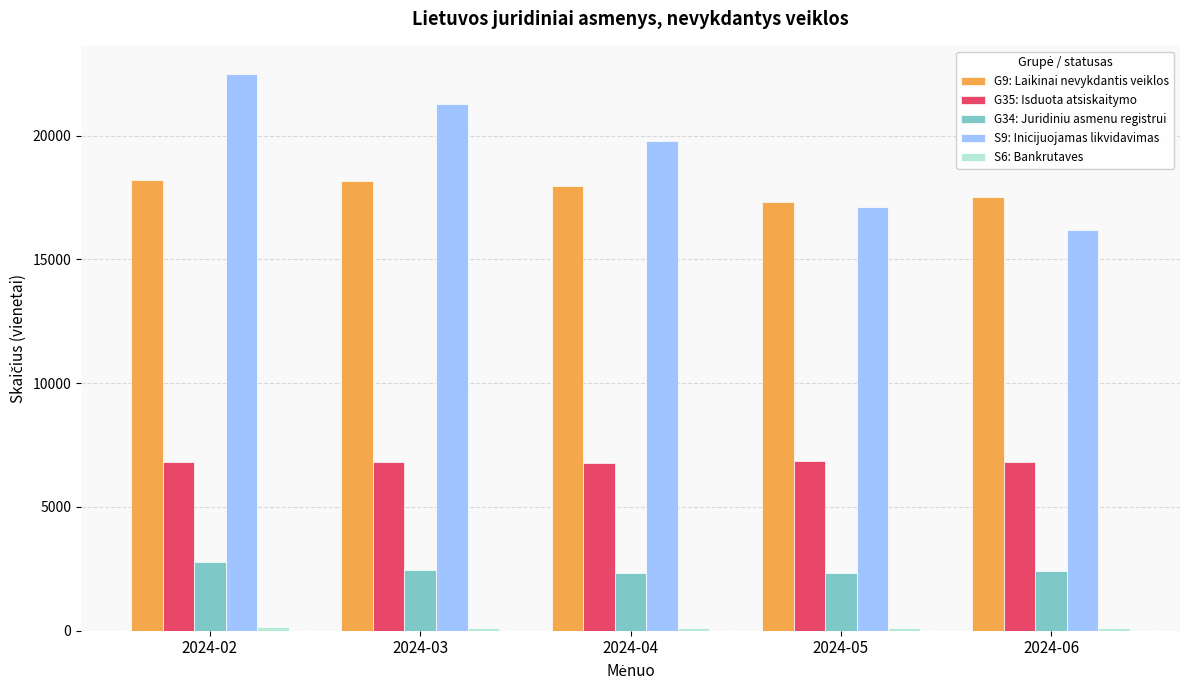

Between 2024-03 and 2024-06, which series saw the biggest shift?

S9: Inicijuojamas likvidavimas